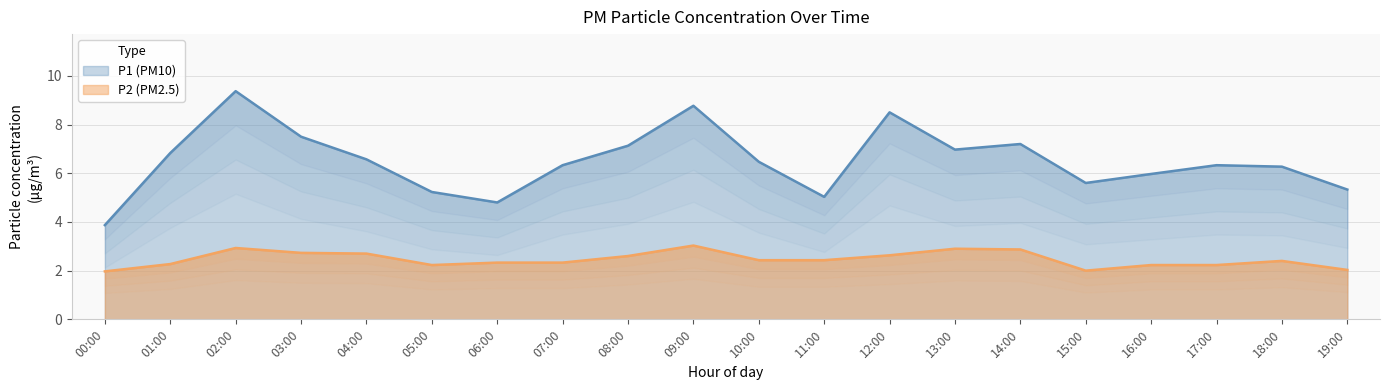

Rank the series at 03:00 from highest to lowest value.

P1, P2